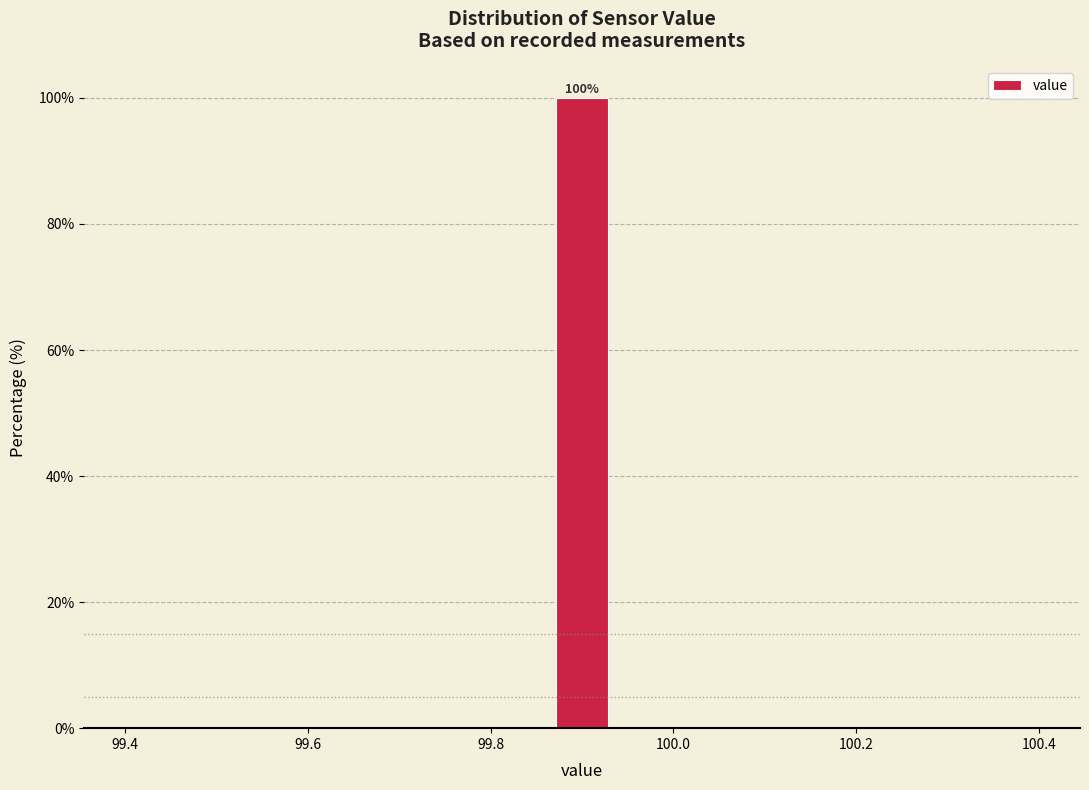

Around what value on the x-axis is the tallest bar? Give the approximate position of its centre, as read against the axis.

99.90